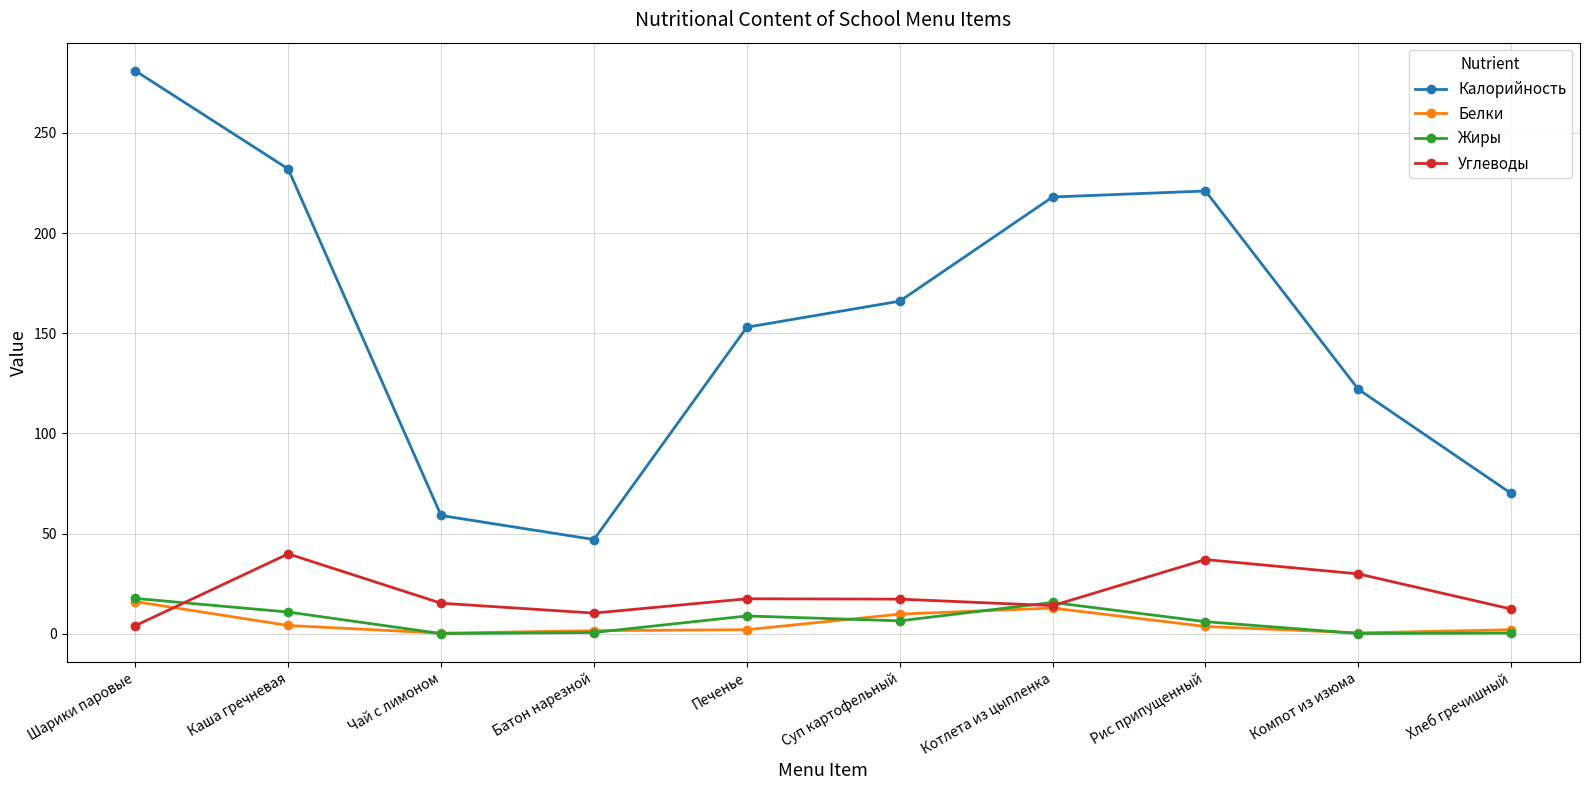

What is the value of the Белки point at the 9th from the left?

0.4